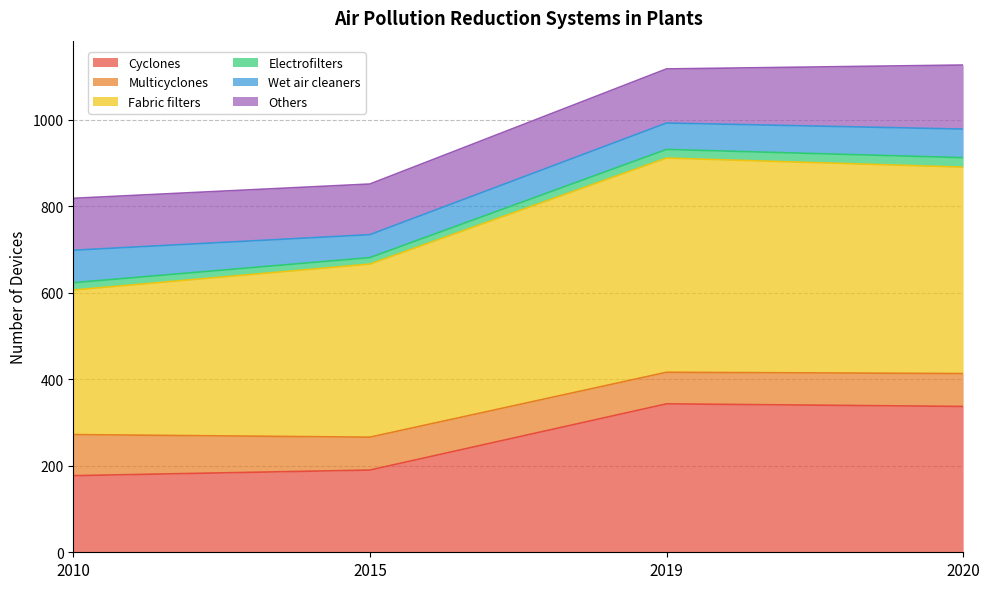

True or false: Cyclones has a value of 177 at 2010.

True